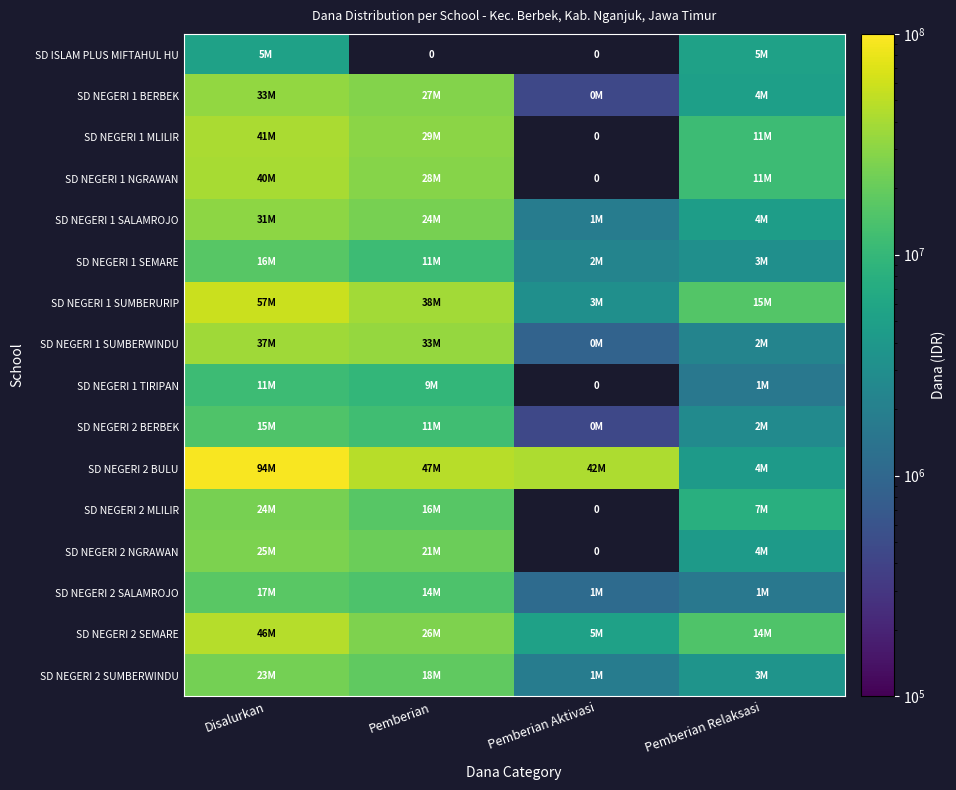

Between Disalurkan and Pemberian, which series saw the biggest shift?

SD NEGERI 2 BULU